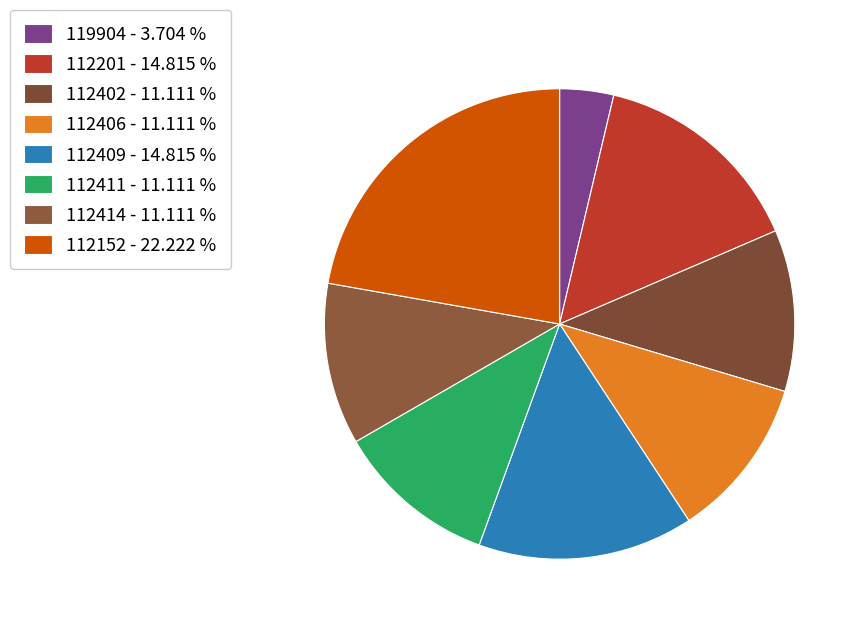

How much of the chart is everything except 112406?

88.9%